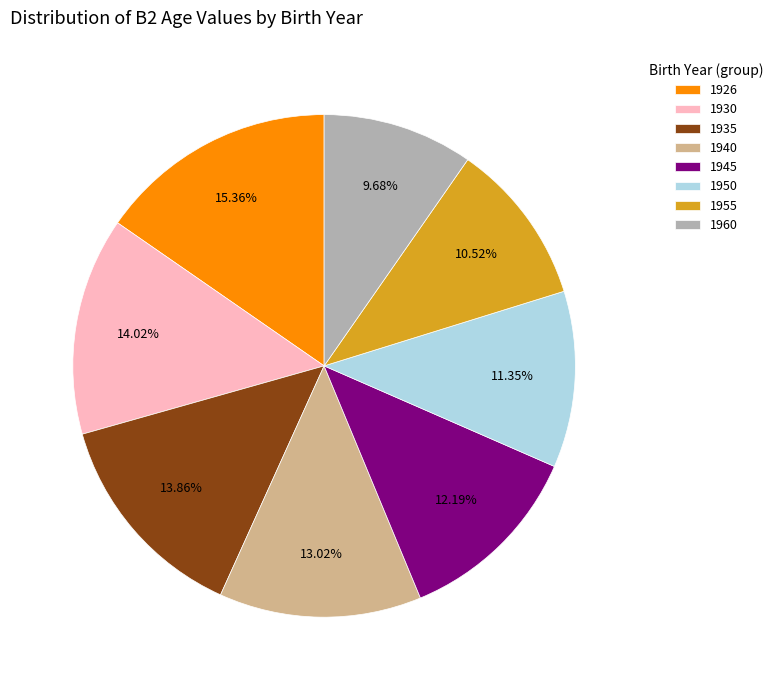

Approximately how many times larger is the value at 1950 compared to 1930?

0.8